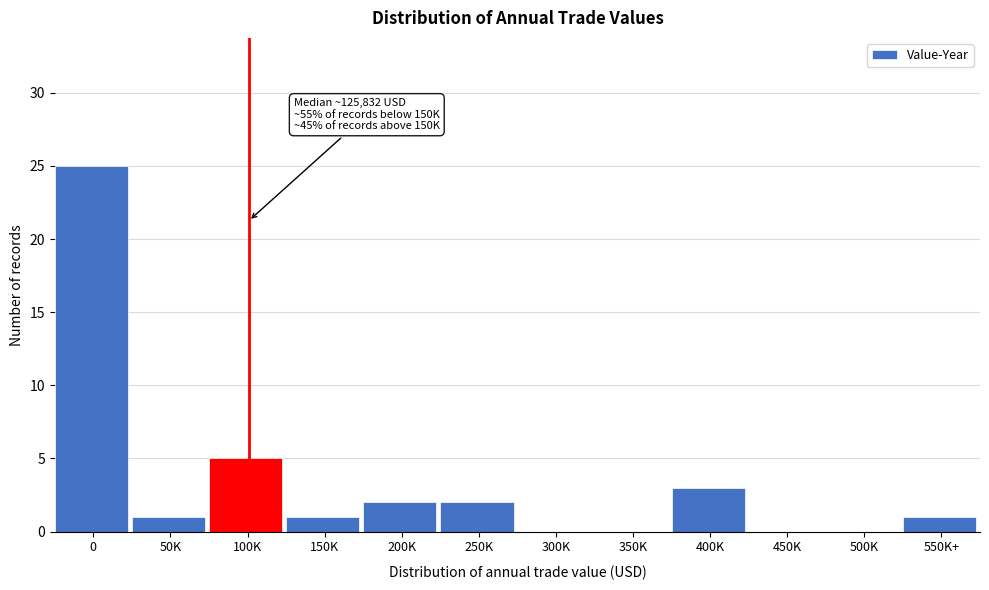

Reading right to left, transcribe all the data shown in this chart.

550K+=1	500K=0	450K=0	400K=3	350K=0	300K=0	250K=2	200K=2	150K=1	100K=5	50K=1	0=25